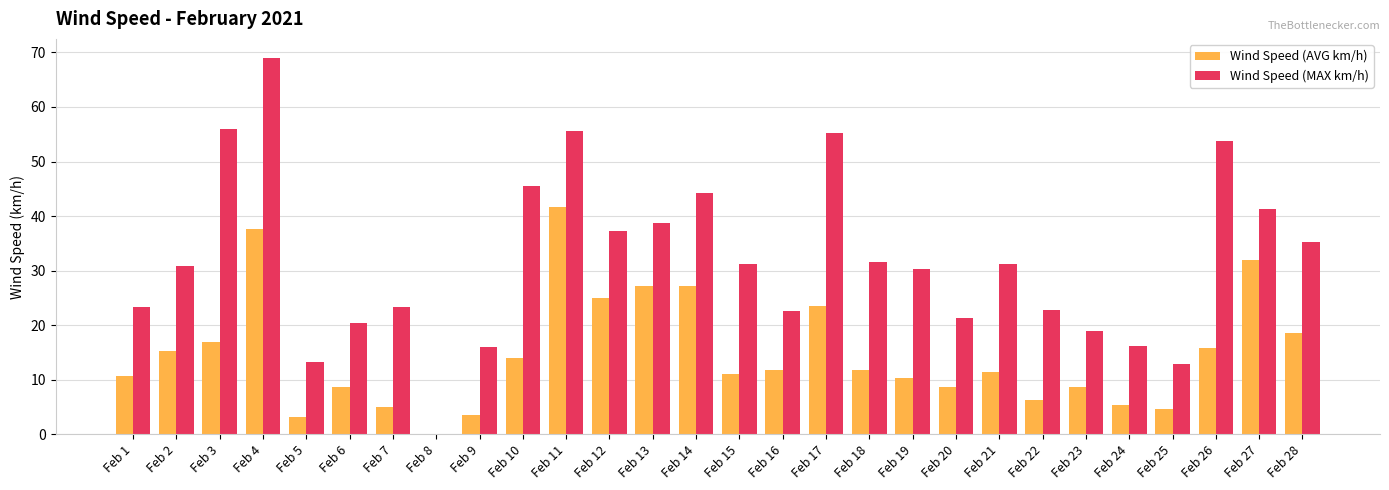

At which label is Wind Speed (AVG km/h) closest to 20?

Feb 28